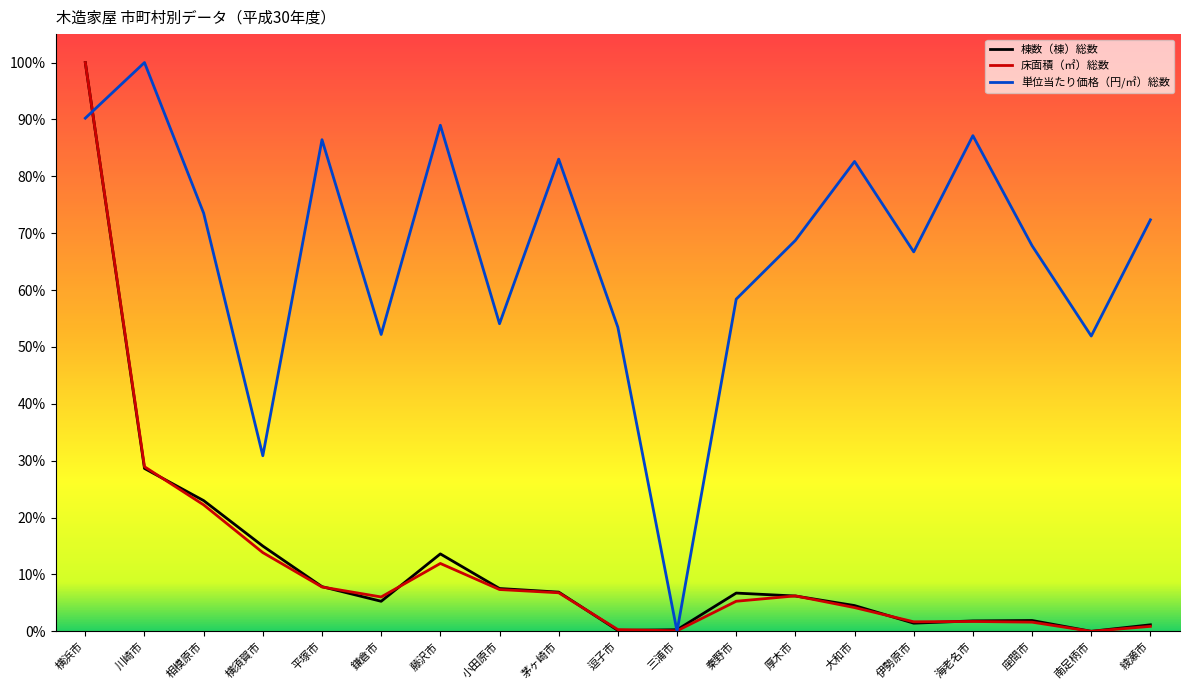

Which series has the largest total across all categories?

単位当たり価格（円/㎡）総数